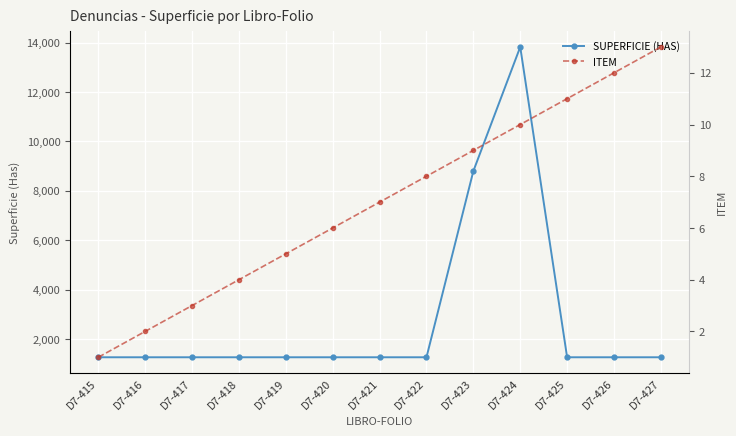

The value of ITEM at D7-419 is 5.0. True or false?

True